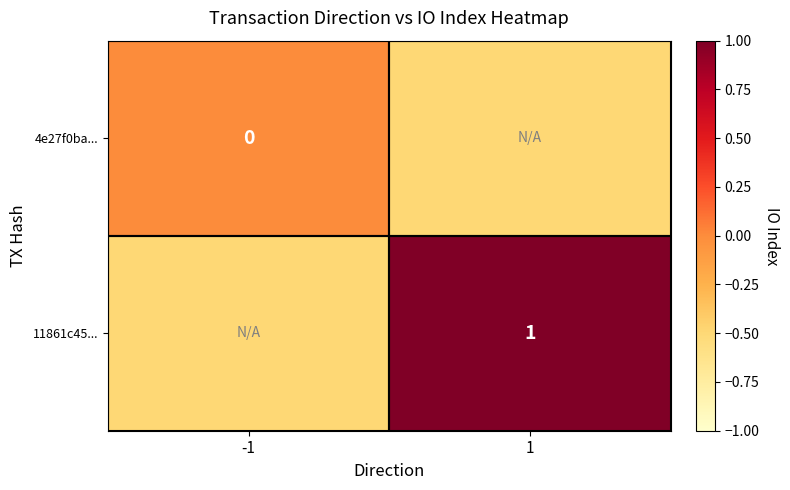

What is the greatest value displayed?

1.0